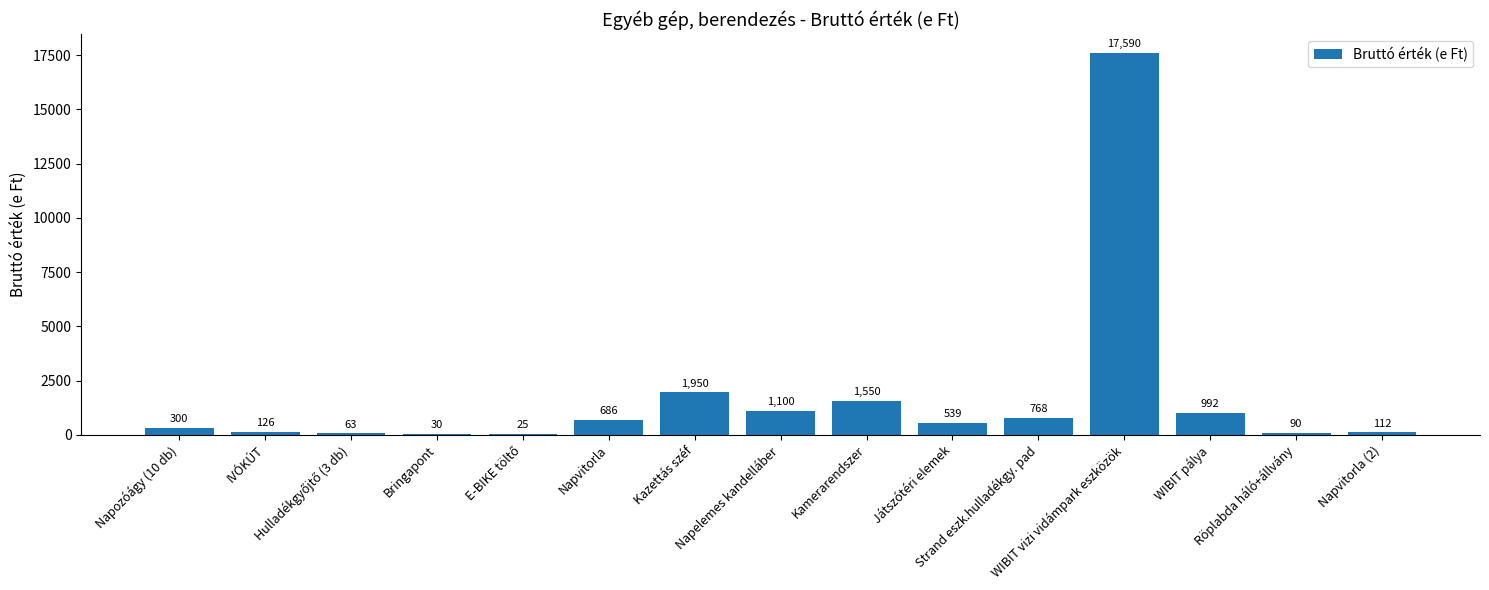

What is the sum of all values?

25921